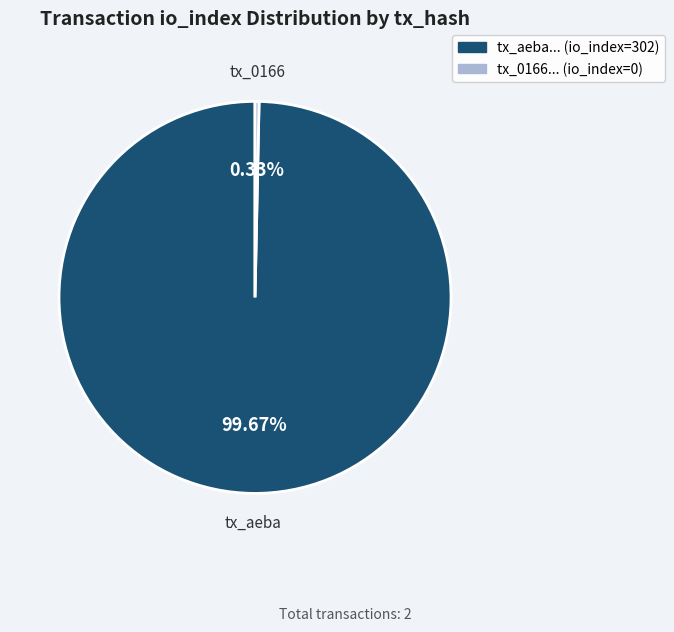

Is there any slice that represents more than half of the pie?

Yes